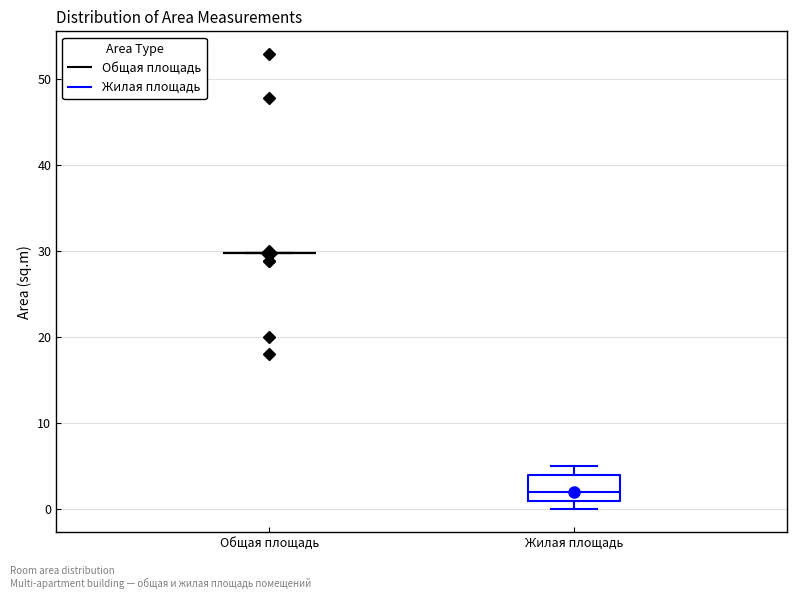

Where is the lower edge of the box for Жилая площадь on the y-axis? The values are not printed on the chart, so give them approximately, as read against the axis.

1